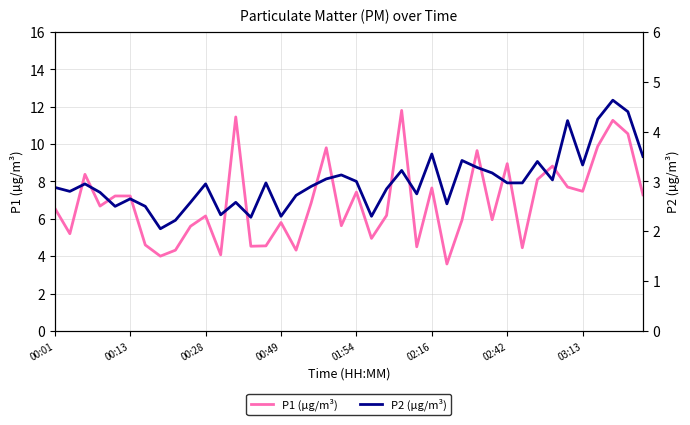

Which series has the largest range (max minus min)?

P1 (µg/m³)